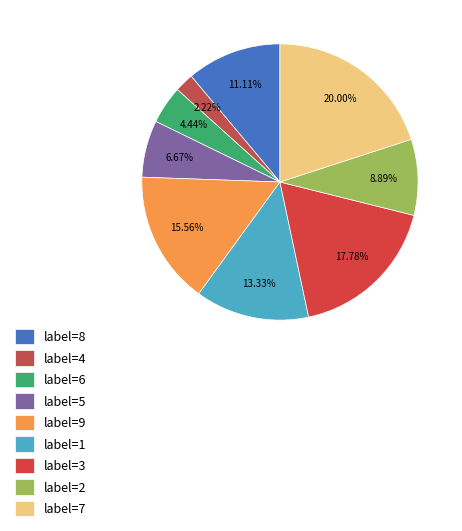

Does any single category account for the majority?

No